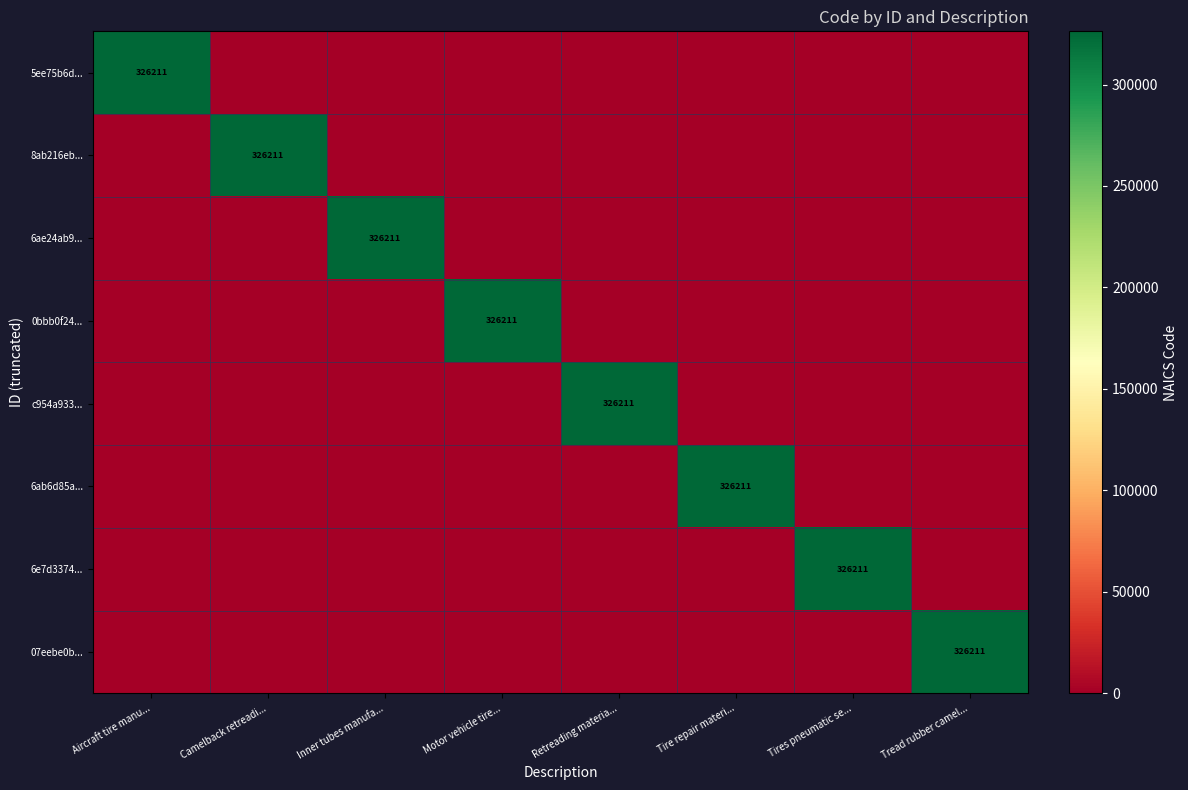

At how many categories does at least one series exceed 201175?

8